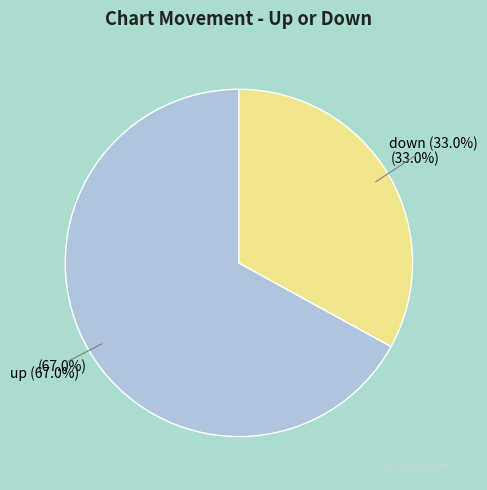

Do up and down together represent more than half of the pie?

Yes